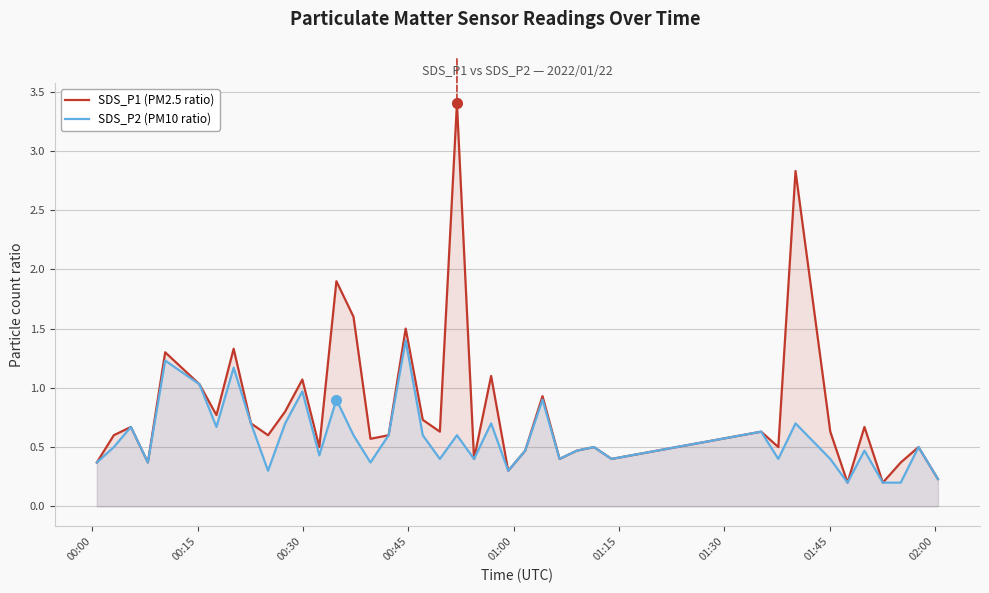

Which series has the widest spread of values?

SDS_P1 (PM2.5 ratio)